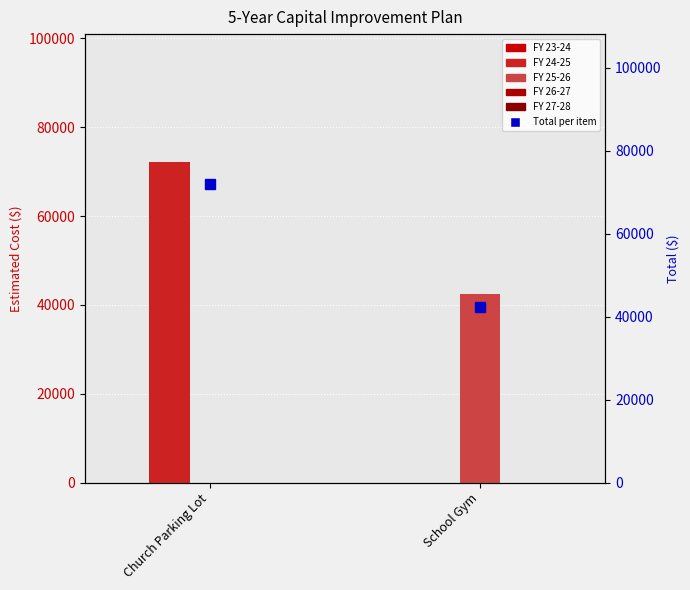

Is it true that FY 24-25 equals -47935 at School Gym?

False